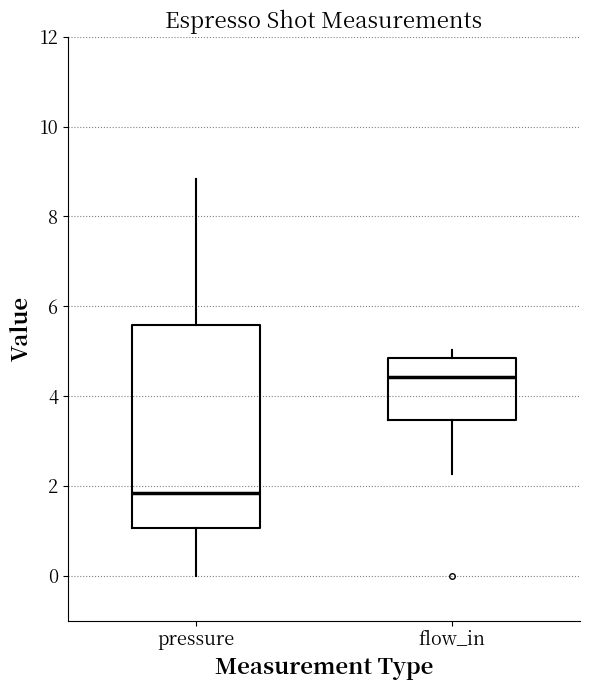

Which box is the tallest, from its lower edge to its upper edge?

pressure